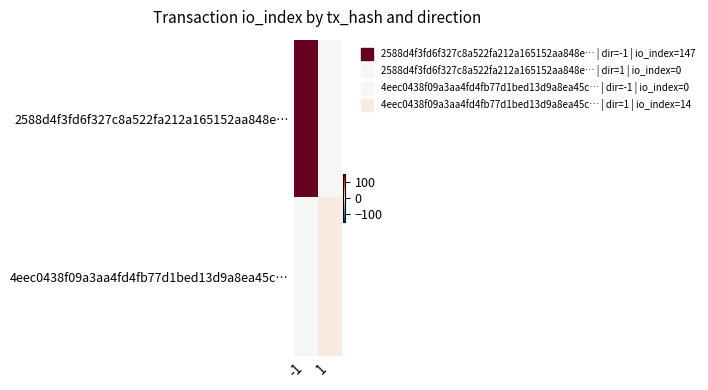

Reading left to right, transcribe all the data shown in this chart.

2588d4f3fd6f327c8a522fa212a165152aa848e…: -1=147	1=0
4eec0438f09a3aa4fd4fb77d1bed13d9a8ea45c…: -1=0	1=14